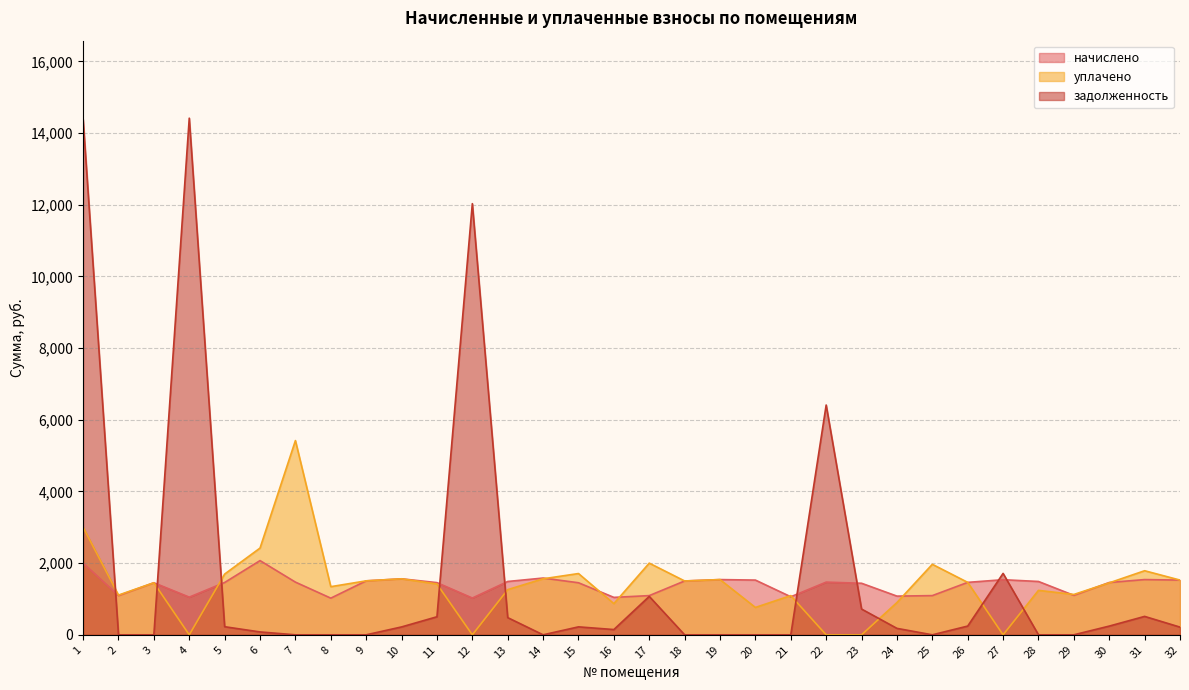

What is the sum of the задолженность values at 31 and 1?

14899.9